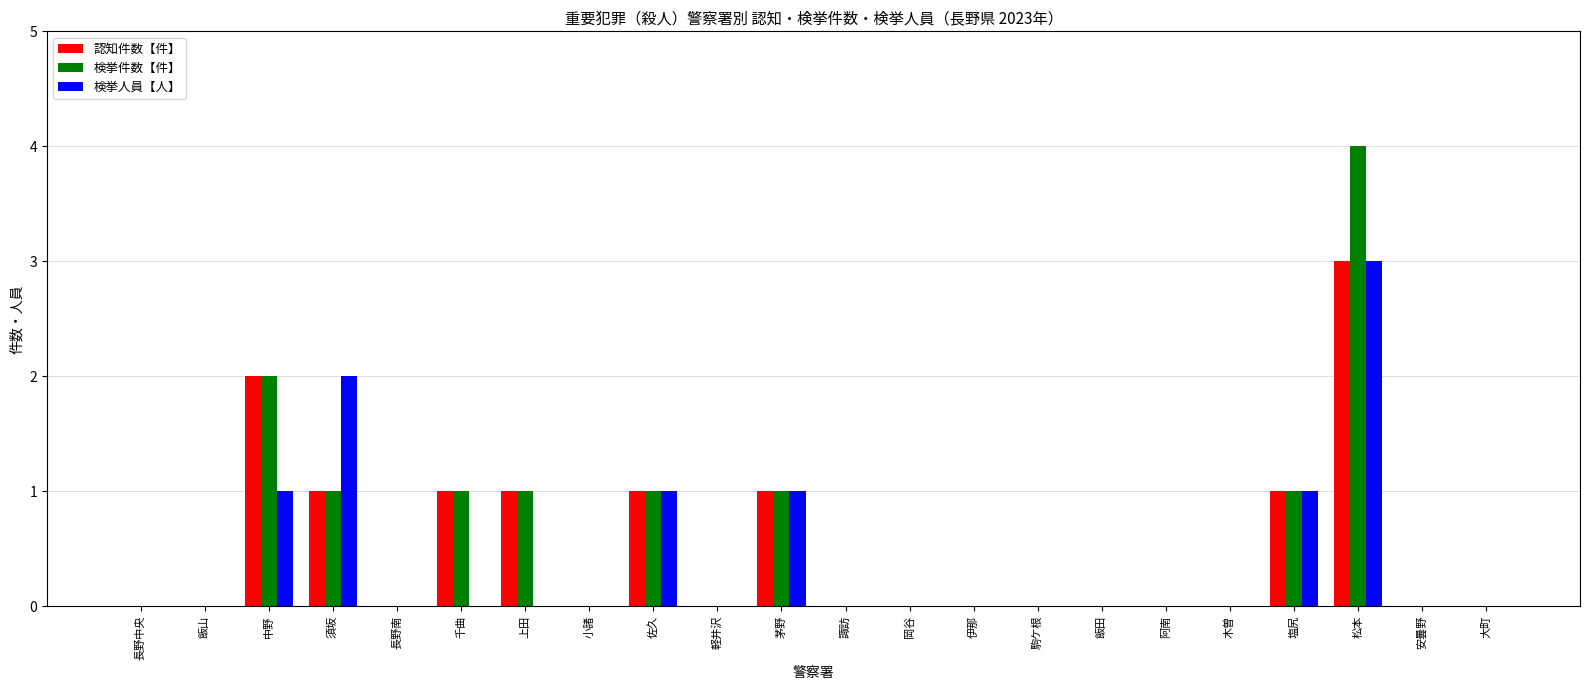

Which category has the highest value in the 認知件数【件】 series?

松本